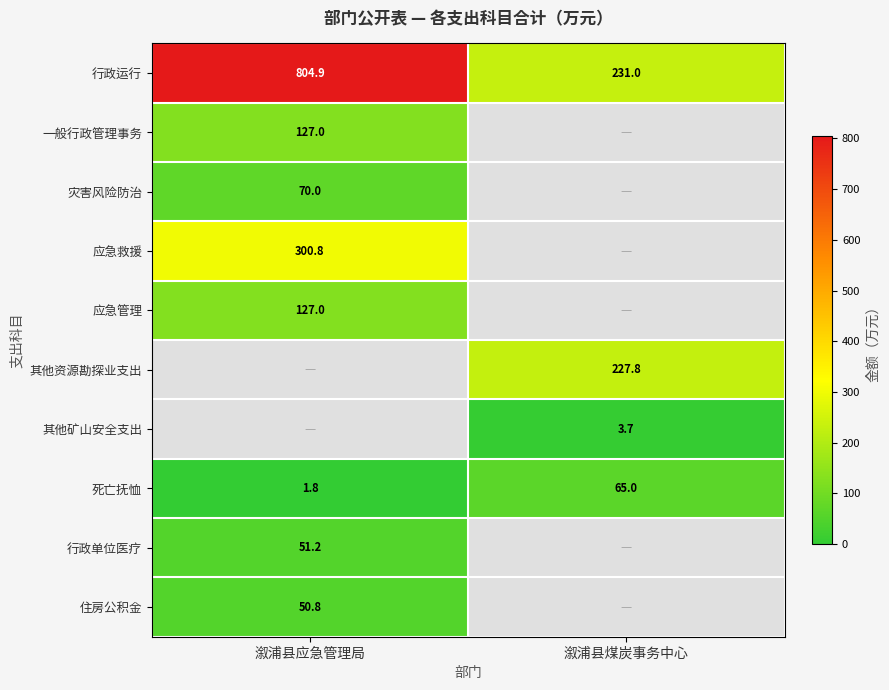

Is the value of 行政单位医疗 at 溆浦县应急管理局 greater than the value of 行政运行 at 溆浦县应急管理局?

No